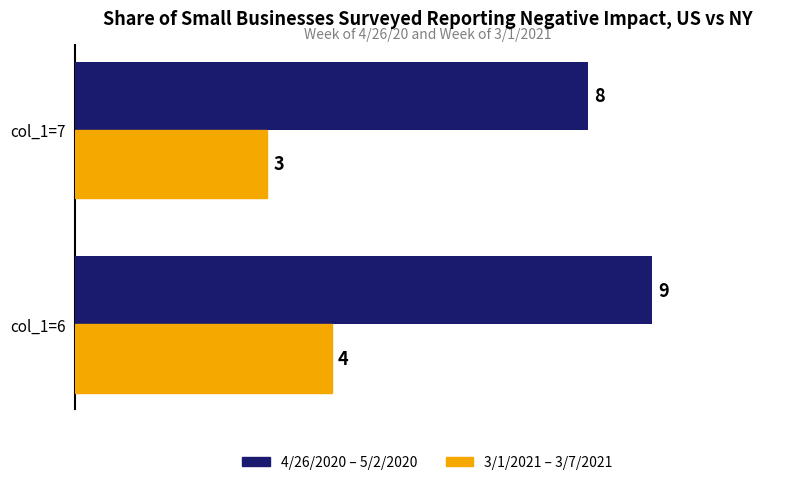

Count the number of data series in this chart.

2